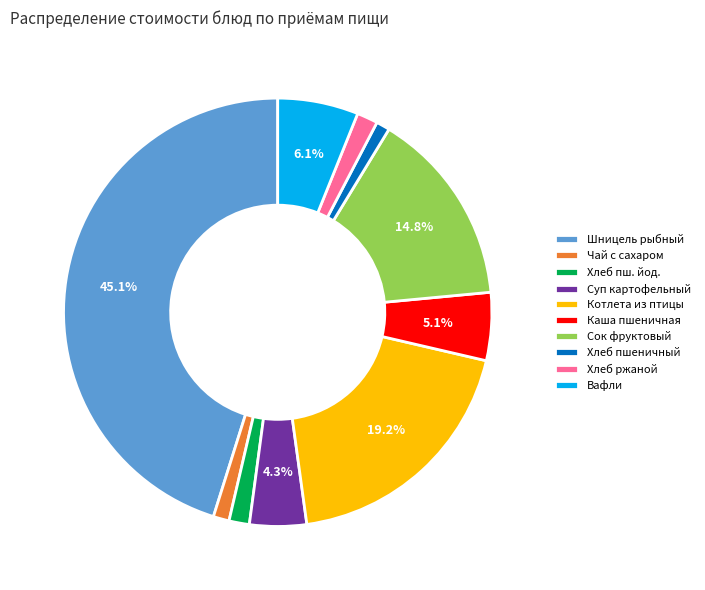

Which has a higher value, Суп картофельный or Сок фруктовый?

Сок фруктовый